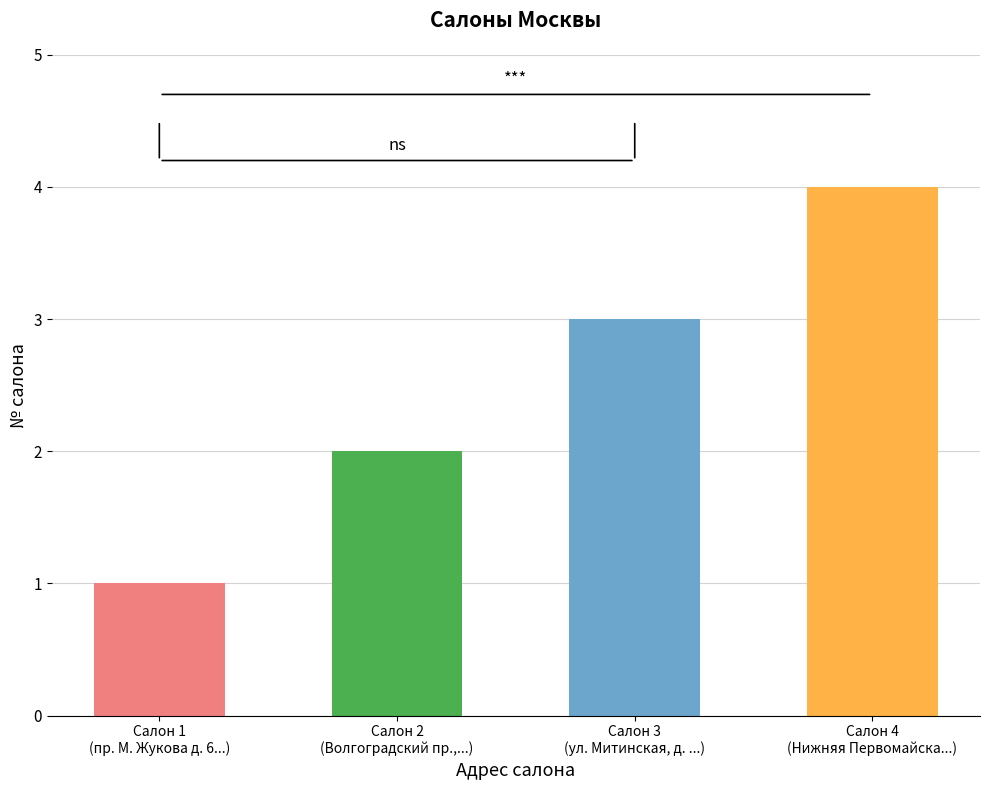

Reading left to right, list all the values displayed in this chart.

1	2	3	4